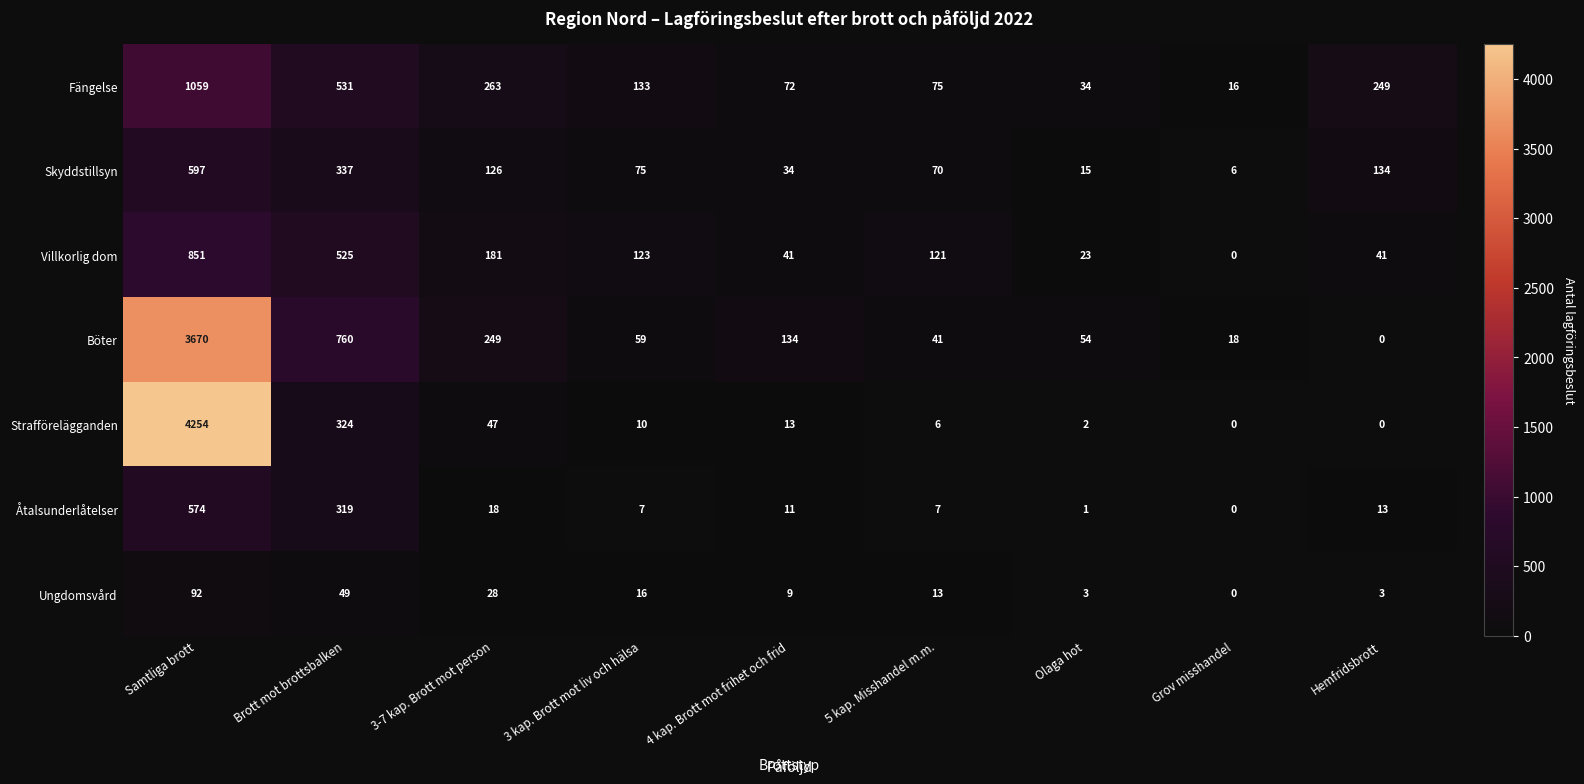

What is the total value across all series at Olaga hot?

132